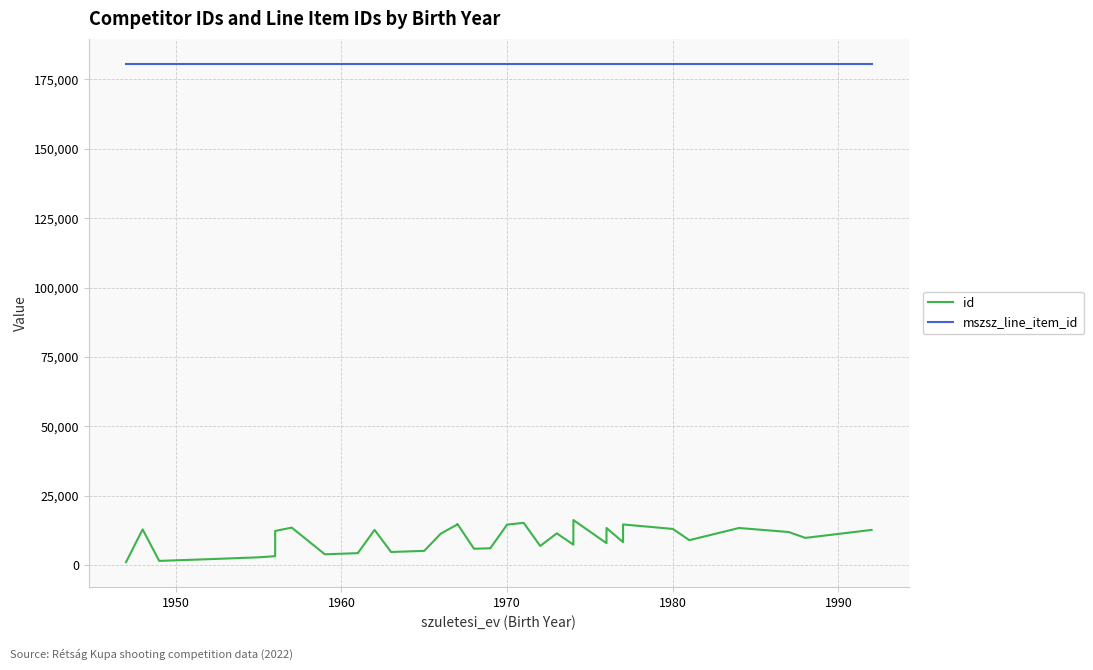

Is it true that mszsz_line_item_id equals 259174 at 30?

False